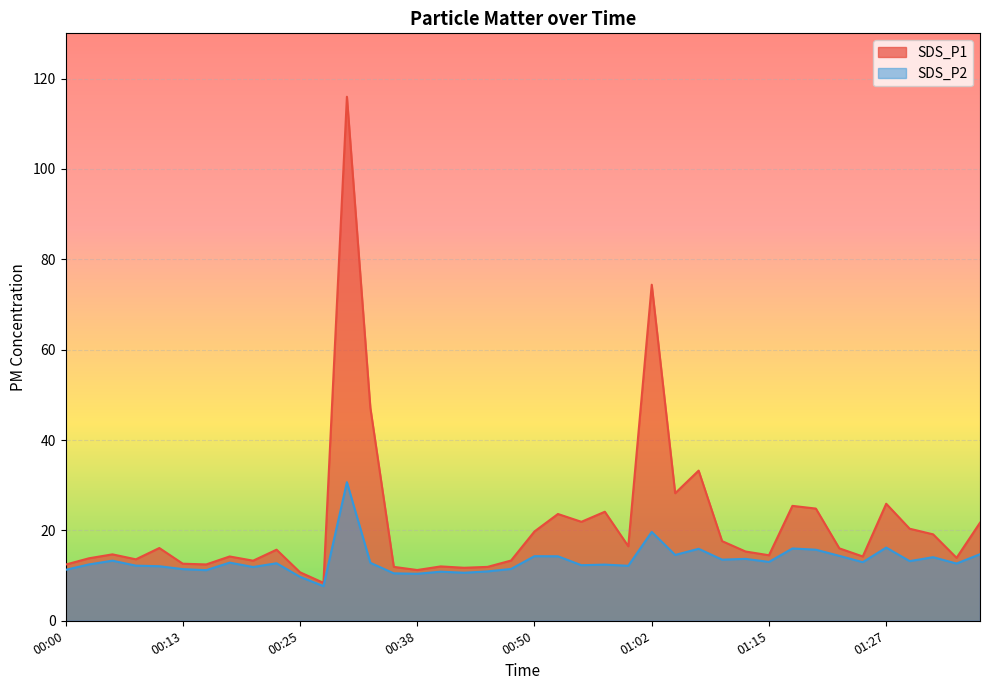

At 00:57, list the series in order from largest to smallest.

SDS_P1, SDS_P2